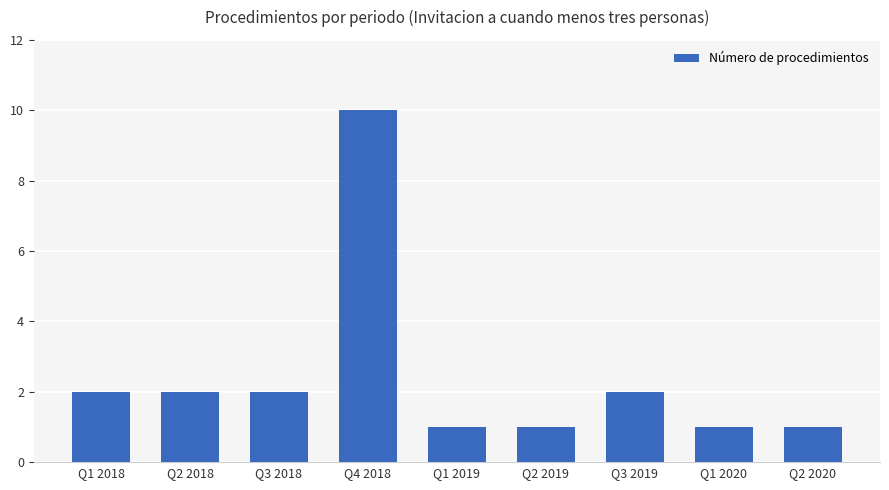

What is the ratio of the value at Q3 2018 to the value at Q1 2019?

2.0